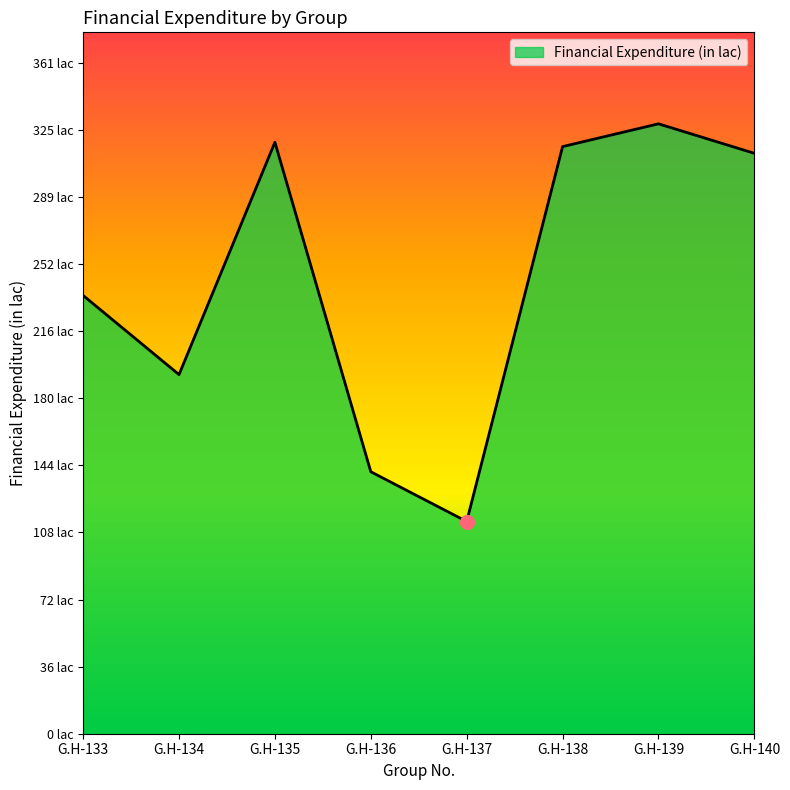

What is the sum of the values at G.H-135 and G.H-139?

645.9